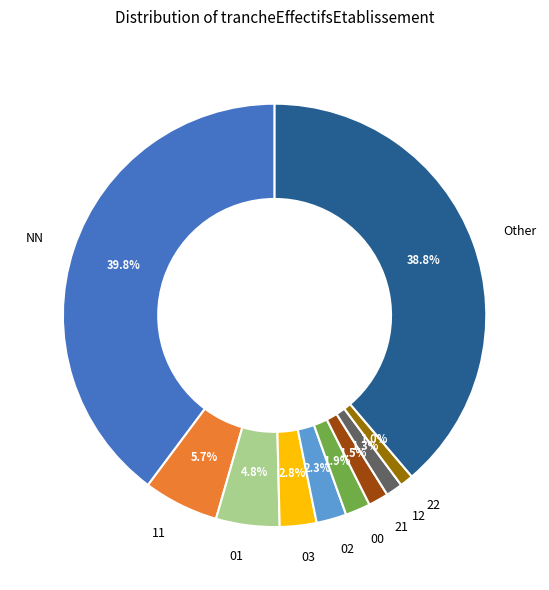

Is 21 the majority of the pie?

No